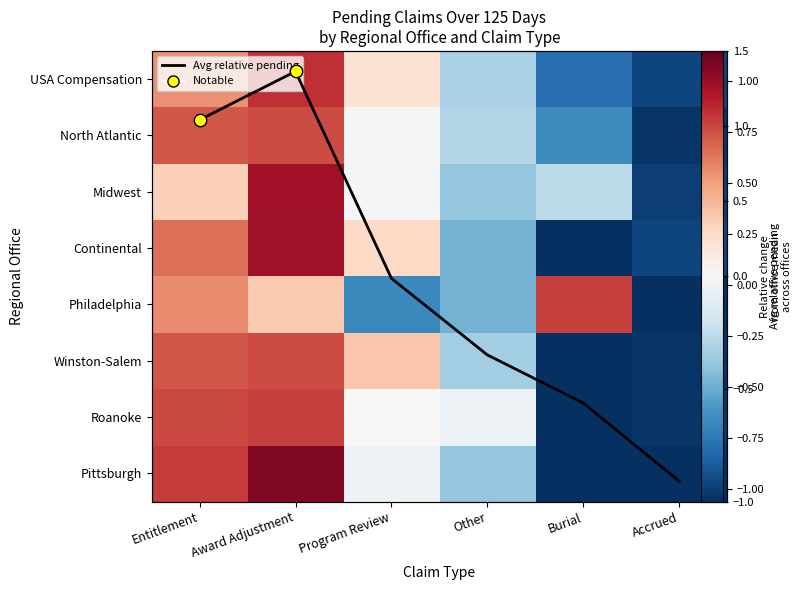

What is the difference between the North Atlantic values at Entitlement and Accrued?

1.9